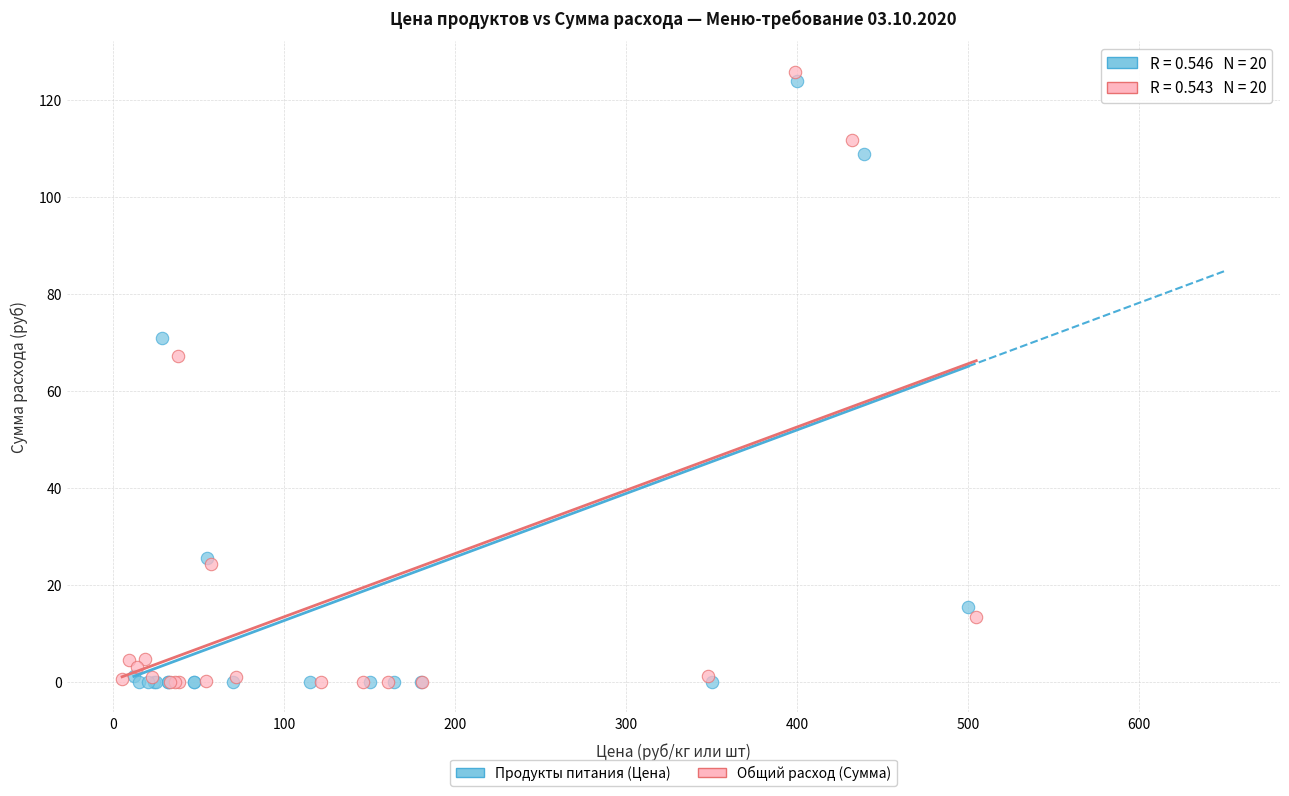

Which series contains the highest Y value?

Общий расход (Сумма)